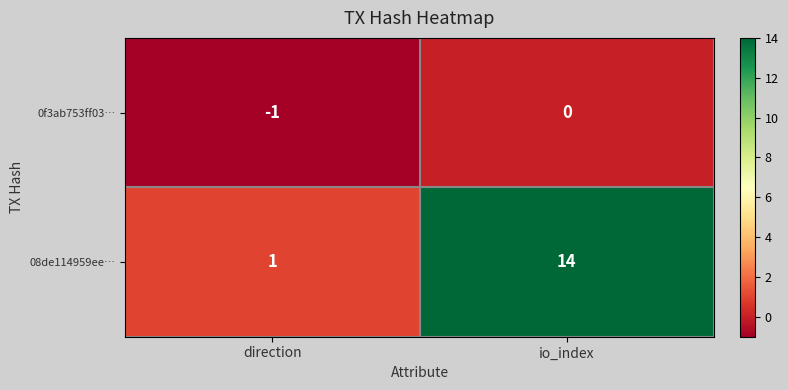

What is the minimum value shown in the chart?

-1